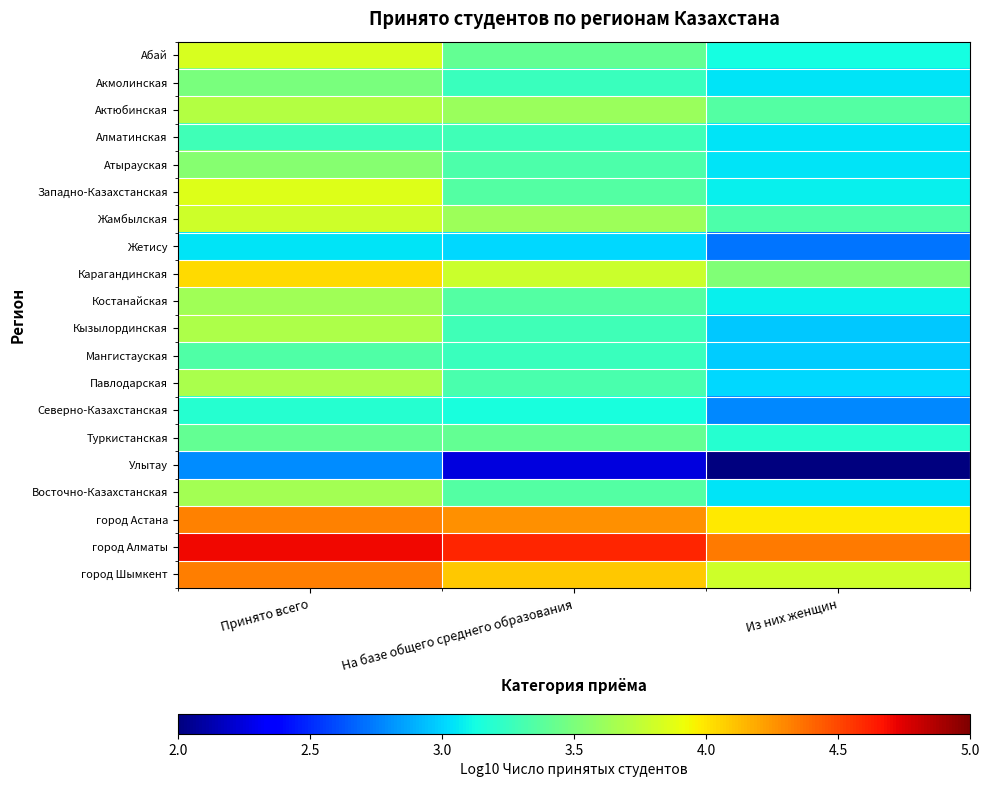

Reading left to right, extract all data points from this chart.

Абай: Принято всего=3.8	На базе общего среднего образования=3.4	Из них женщин=3.1
Акмолинская: Принято всего=3.5	На базе общего среднего образования=3.3	Из них женщин=3.0
Актюбинская: Принято всего=3.7	На базе общего среднего образования=3.6	Из них женщин=3.4
Алматинская: Принято всего=3.3	На базе общего среднего образования=3.3	Из них женщин=3.1
Атырауская: Принято всего=3.5	На базе общего среднего образования=3.3	Из них женщин=3.1
Западно-Казахстанская: Принято всего=3.9	На базе общего среднего образования=3.4	Из них женщин=3.1
Жамбылская: Принято всего=3.8	На базе общего среднего образования=3.6	Из них женщин=3.3
Жетису: Принято всего=3.1	На базе общего среднего образования=3.0	Из них женщин=2.7
Карагандинская: Принято всего=4.0	На базе общего среднего образования=3.8	Из них женщин=3.5
Костанайская: Принято всего=3.6	На базе общего среднего образования=3.4	Из них женщин=3.1
Кызылординская: Принято всего=3.7	На базе общего среднего образования=3.3	Из них женщин=3.0
Мангистауская: Принято всего=3.3	На базе общего среднего образования=3.3	Из них женщин=3.0
Павлодарская: Принято всего=3.7	На базе общего среднего образования=3.3	Из них женщин=3.0
Северно-Казахстанская: Принято всего=3.2	На базе общего среднего образования=3.1	Из них женщин=2.8
Туркистанская: Принято всего=3.4	На базе общего среднего образования=3.4	Из них женщин=3.2
Улытау: Принято всего=2.8	На базе общего среднего образования=2.2	Из них женщин=1.9
Восточно-Казахстанская: Принято всего=3.6	На базе общего среднего образования=3.3	Из них женщин=3.1
город Астана: Принято всего=4.3	На базе общего среднего образования=4.3	Из них женщин=4.0
город Алматы: Принято всего=4.7	На базе общего среднего образования=4.6	Из них женщин=4.3
город Шымкент: Принято всего=4.3	На базе общего среднего образования=4.1	Из них женщин=3.8